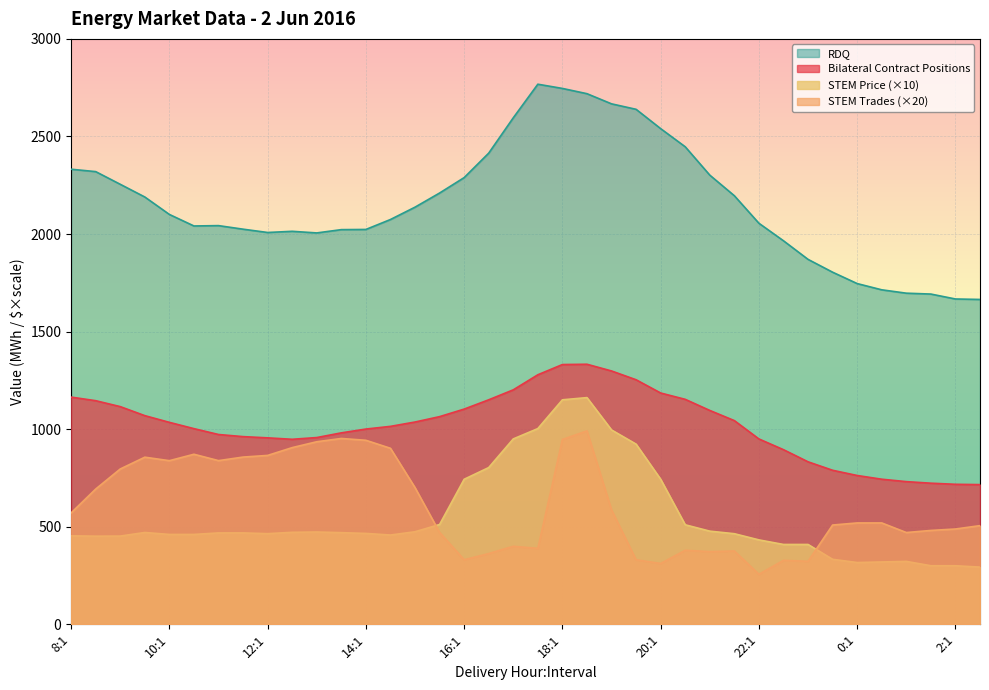

Which category has the lowest value across all series?

22:1